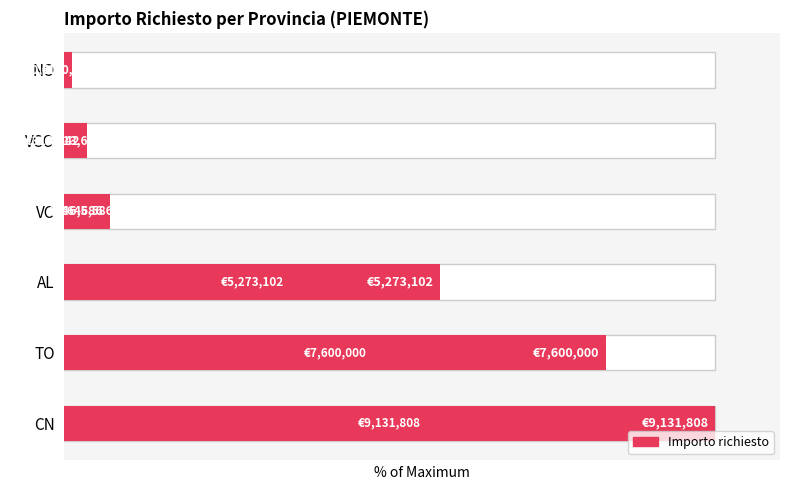

What is the average value?

42.1